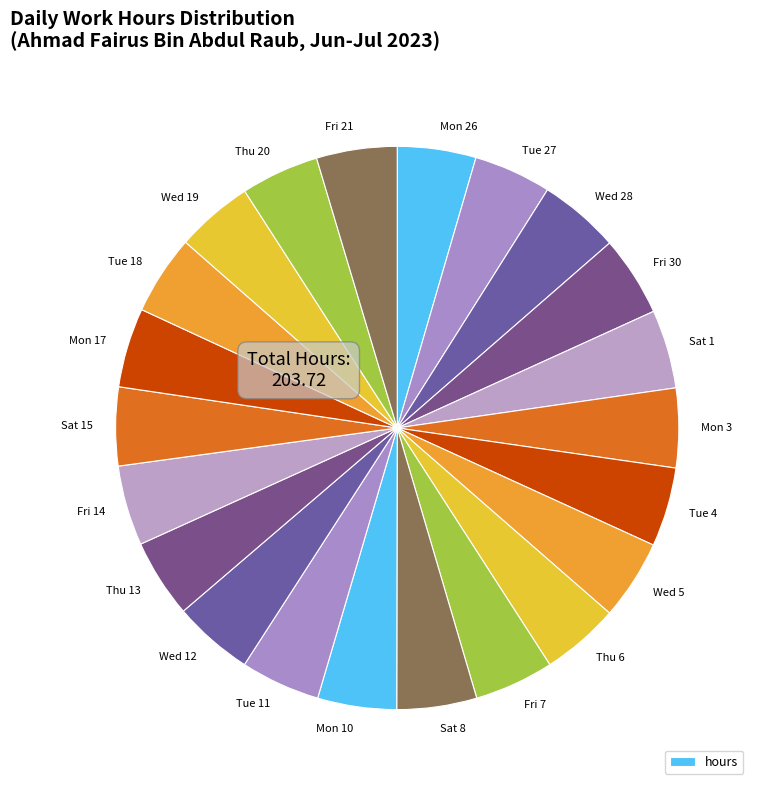

Approximately how many times larger is the value at Wed 5 compared to Tue 27?

1.0